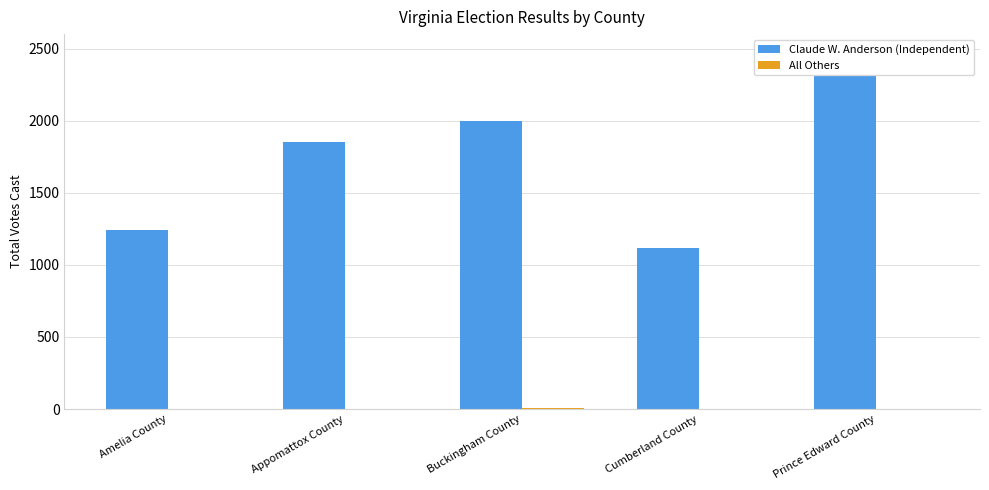

What is the sum of the Claude W. Anderson (Independent) values at Amelia County and Appomattox County?

3099